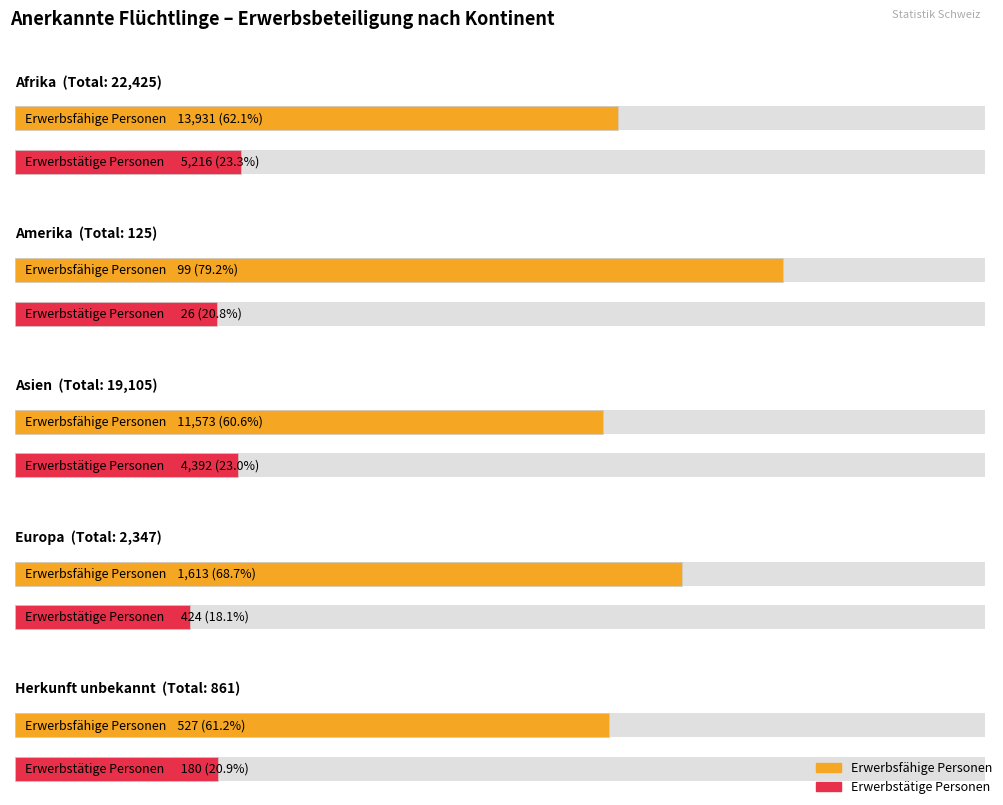

What is the label of the 2nd bar from the left?

Amerika